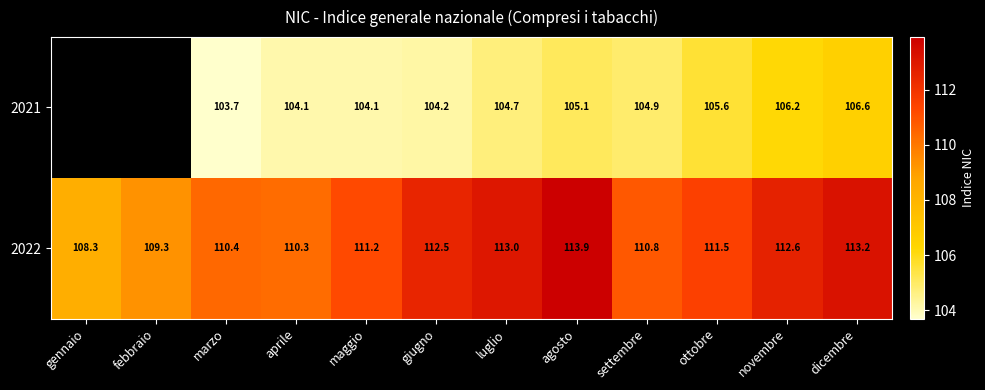

What is the spread (max minus min) of values at novembre?

6.4